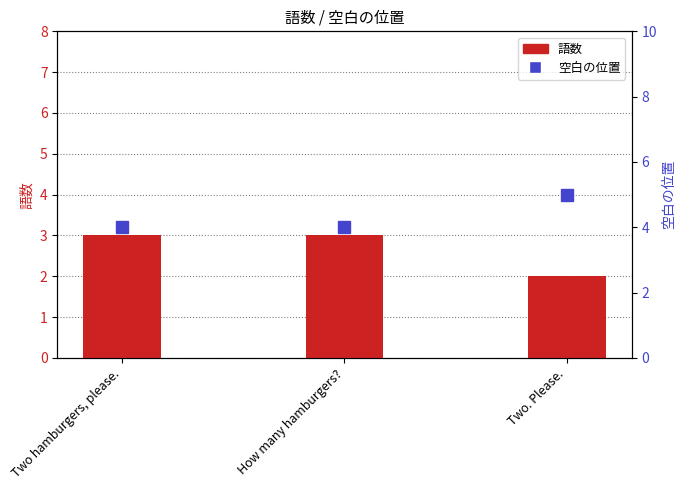

What is the difference between the highest and lowest values at How many hamburgers??

1